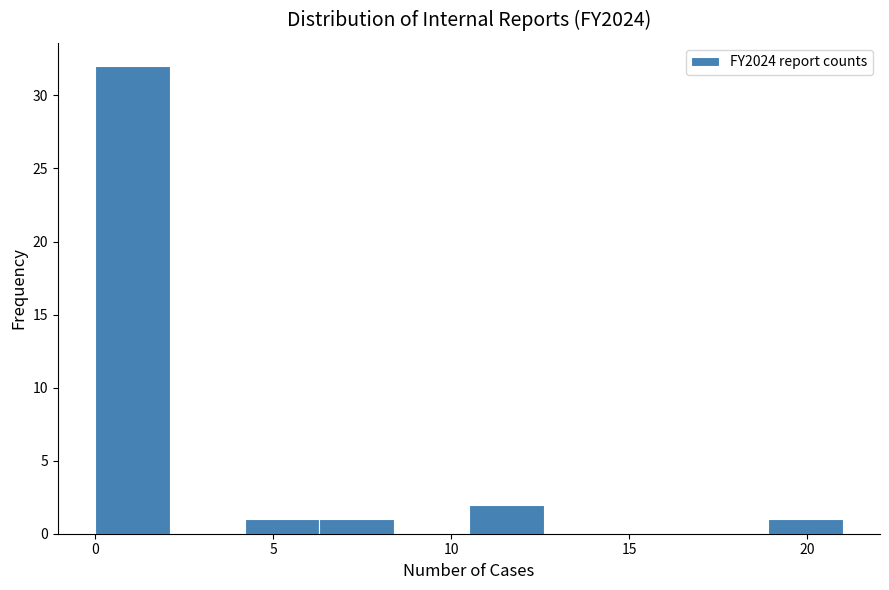

Over which range of the x-axis is the bar tallest?

0.0 to 2.1